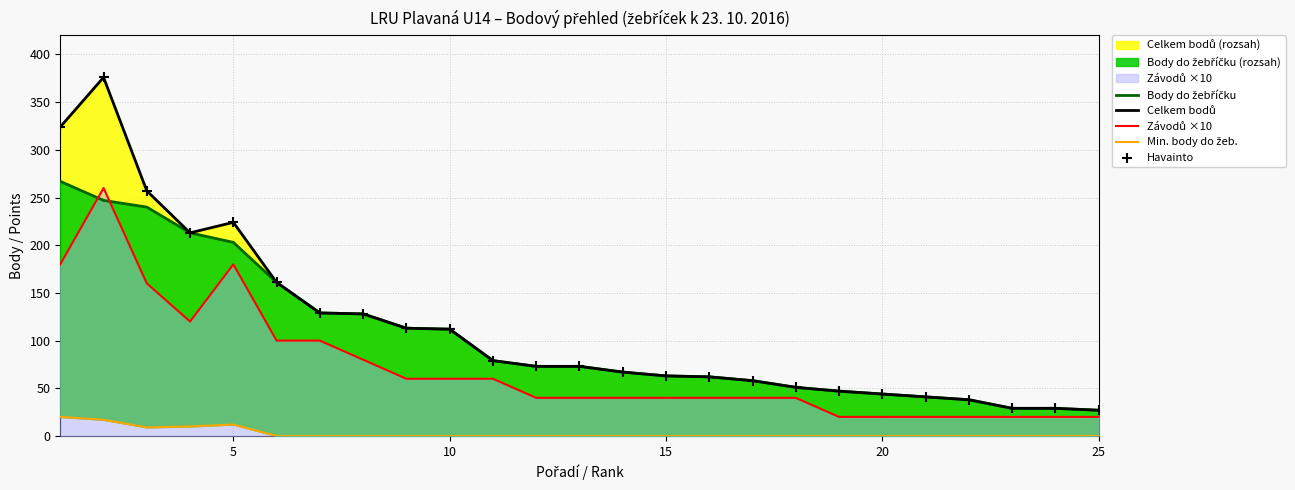

Is the value of Závodů ×10 at 10 greater than the value of Havainto at 0?

No